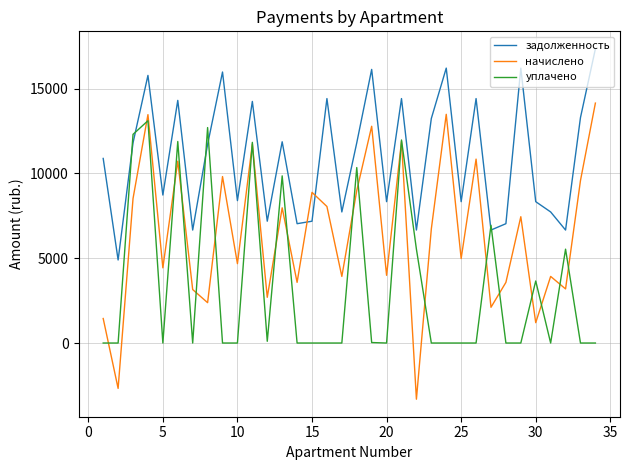

True or false: задолженность and уплачено cross at least once.

True